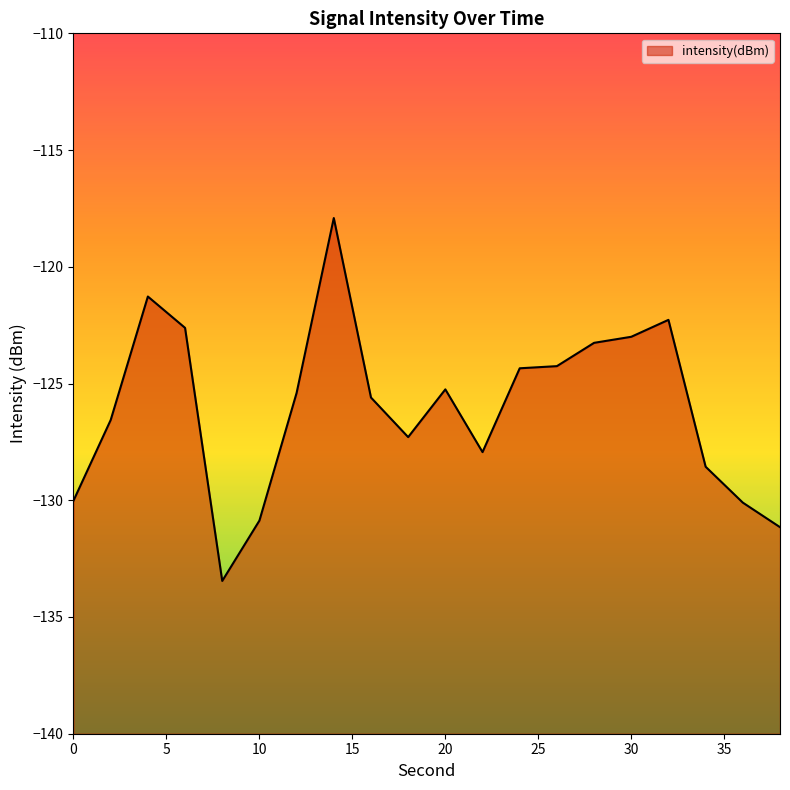

Reading left to right, extract all data points from this chart.

0=-130.0	2=-126.6	4=-121.3	6=-122.6	8=-133.5	10=-130.9	12=-125.4	14=-117.9	16=-125.6	18=-127.3	20=-125.3	22=-127.9	24=-124.3	26=-124.3	28=-123.3	30=-123.0	32=-122.3	34=-128.6	36=-130.1	38=-131.2